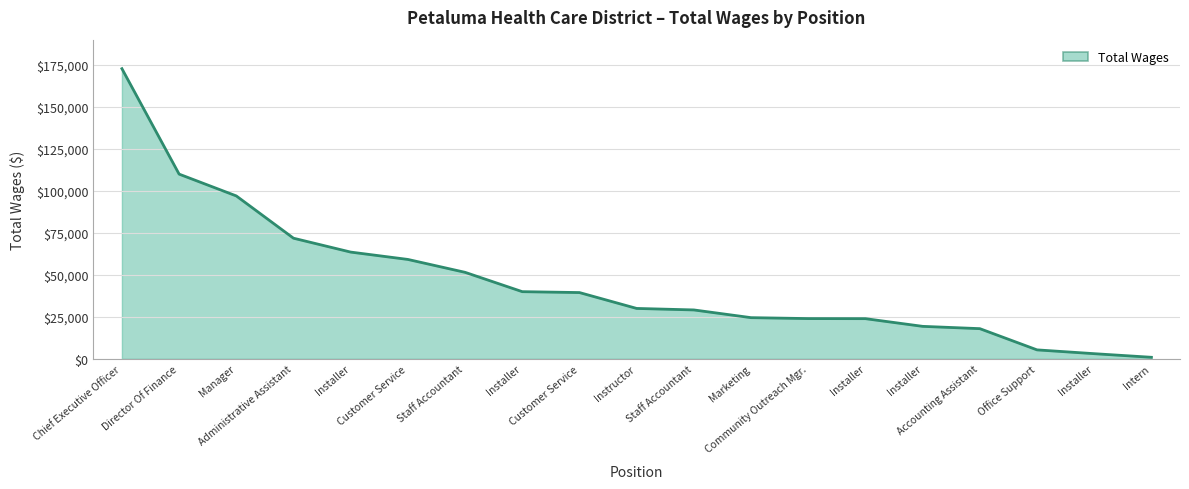

How many lines are shown in the chart?

1